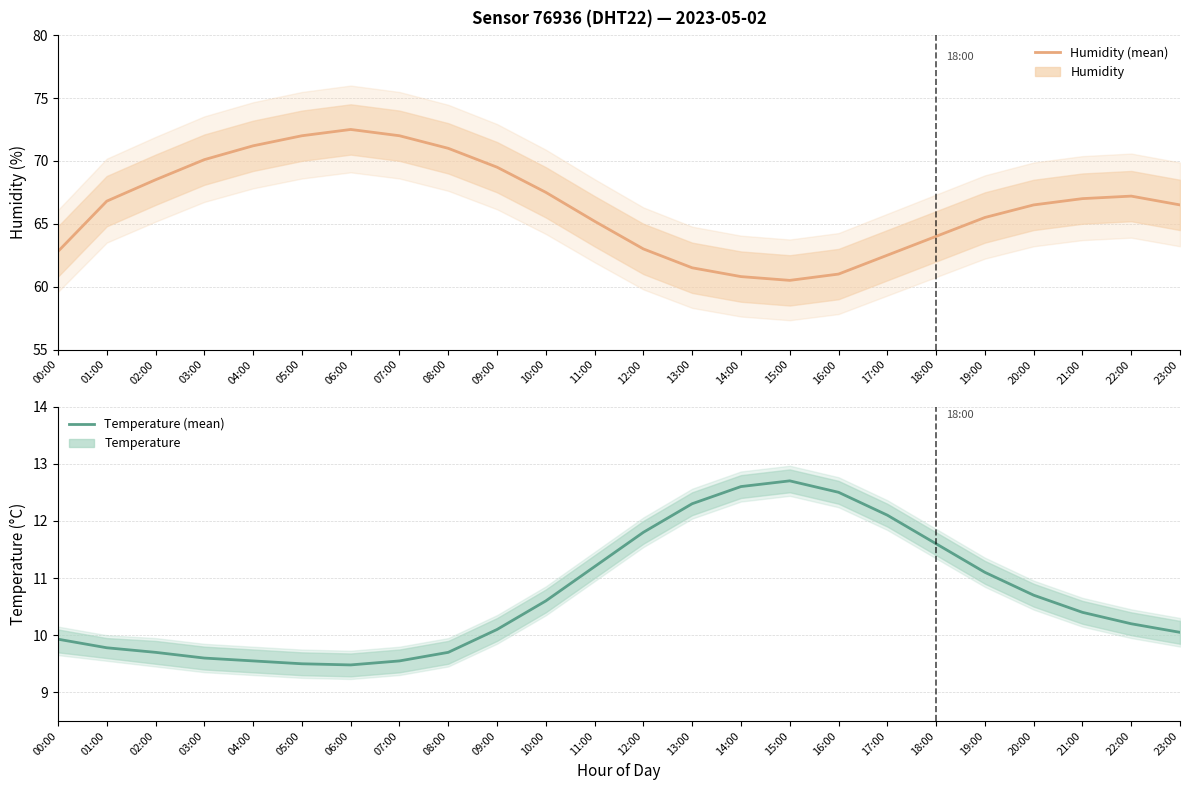

At which label does Temperature (mean) first exceed 10?

09:00